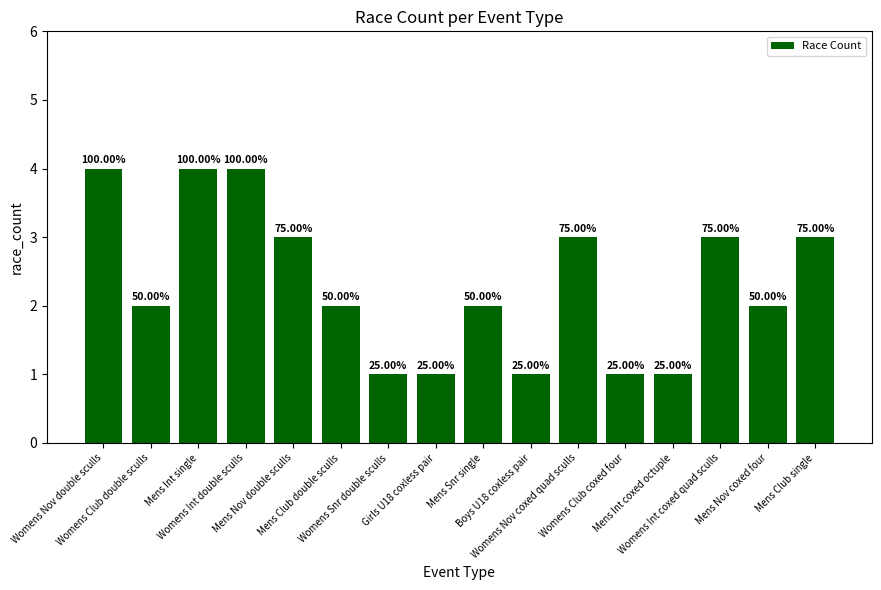

Rank the categories by value from lowest to highest.

Womens Snr double sculls, Girls U18 coxless pair, Boys U18 coxless pair, Womens Club coxed four, Mens Int coxed octuple, Womens Club double sculls, Mens Club double sculls, Mens Snr single, Mens Nov coxed four, Mens Nov double sculls, Womens Nov coxed quad sculls, Womens Int coxed quad sculls, Mens Club single, Womens Nov double sculls, Mens Int single, Womens Int double sculls